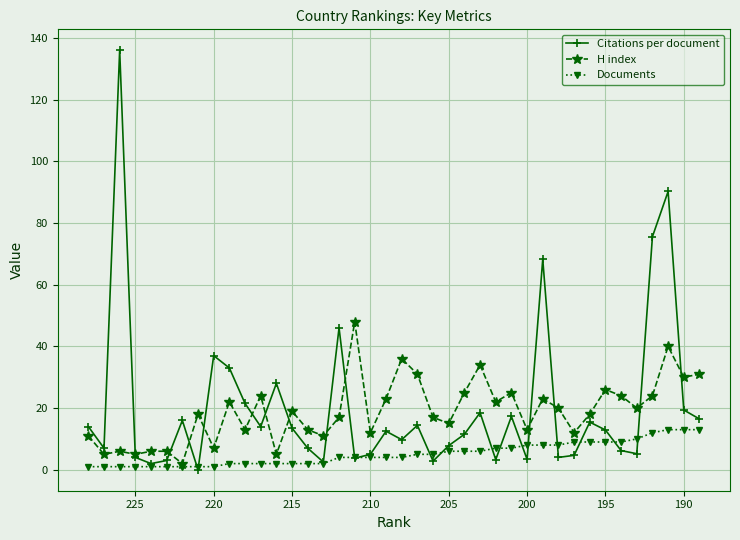

How many categories are shown in the chart?

40